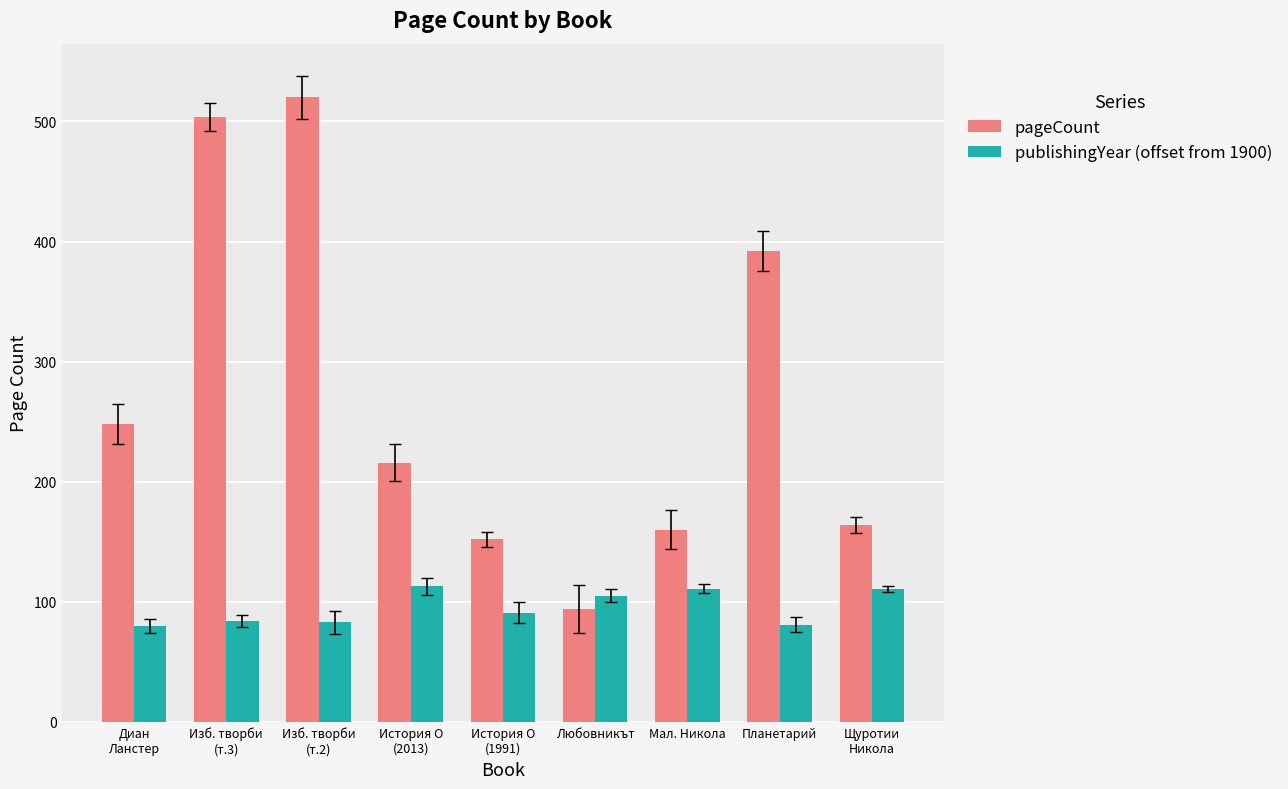

How many values in the publishingYear (offset from 1900) series are below 91?

4